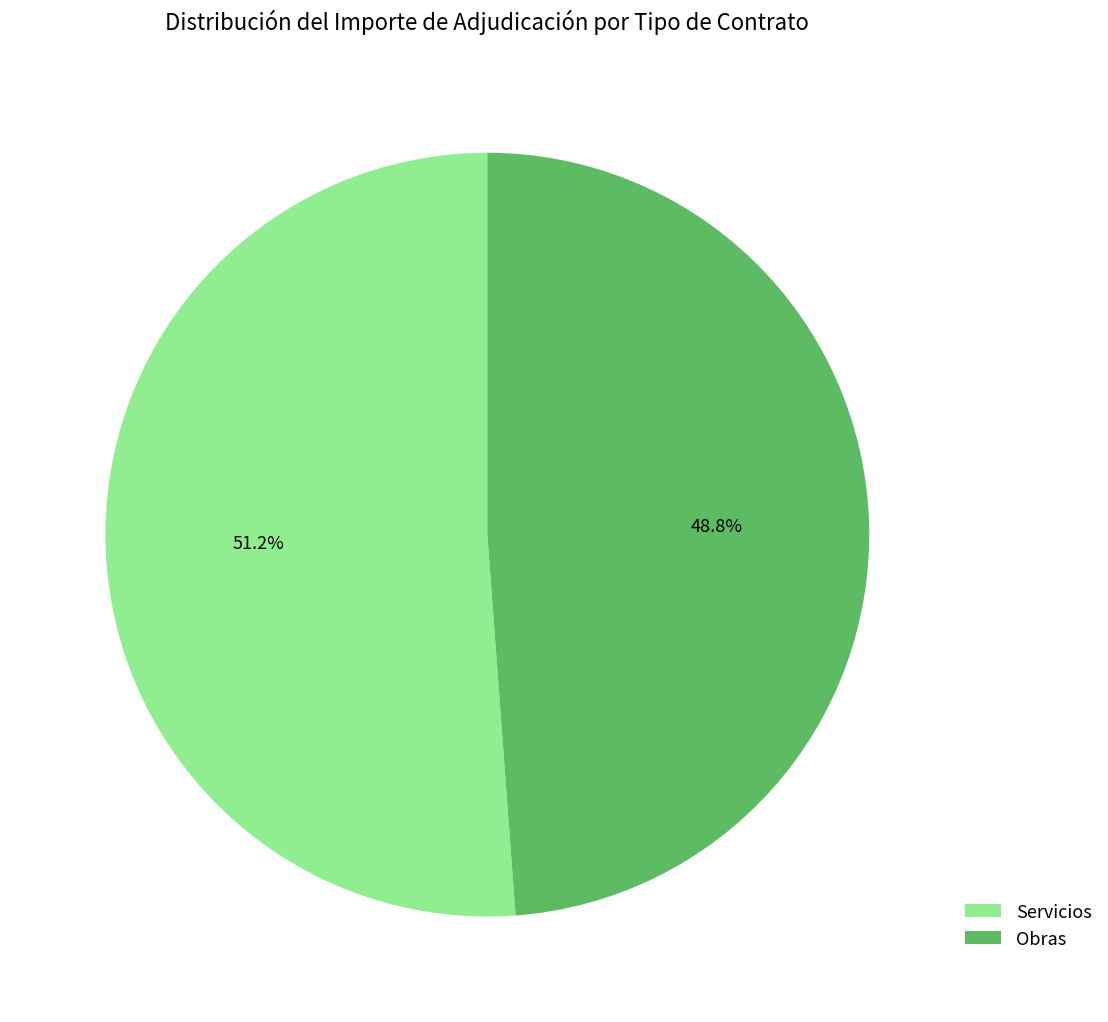

Does Servicios account for over 50% of the chart?

Yes